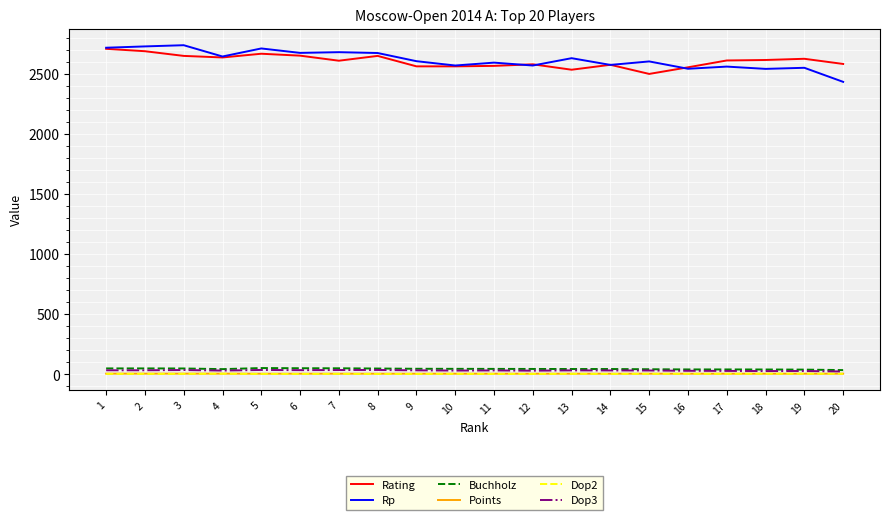

True or false: Rp and Points intersect in this chart.

False